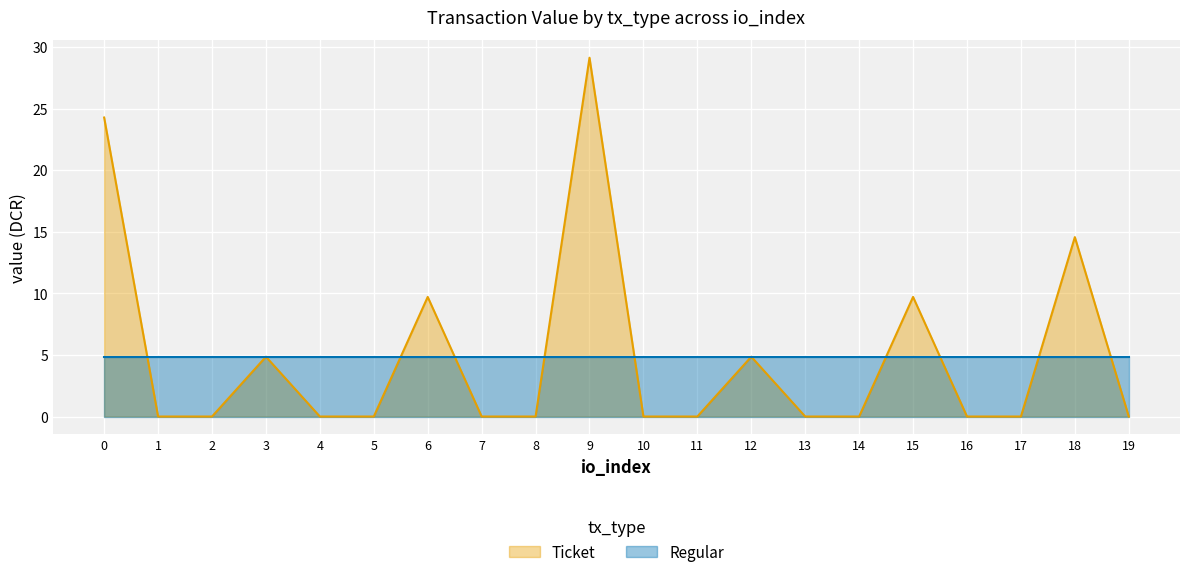

What is the difference between the second highest and second lowest values in the Regular series?

0.0